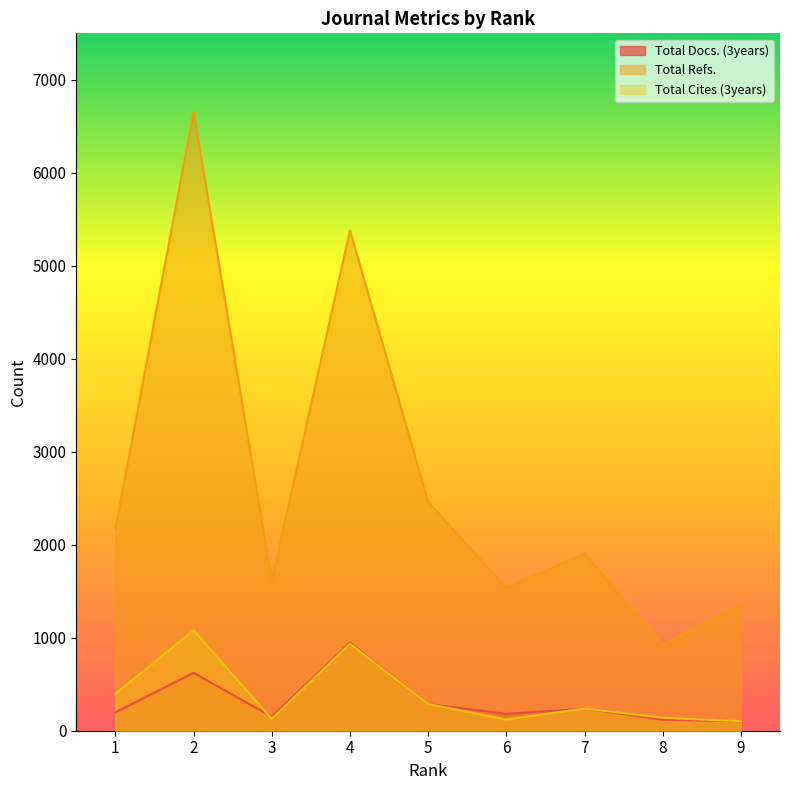

How many lines are shown in the chart?

3